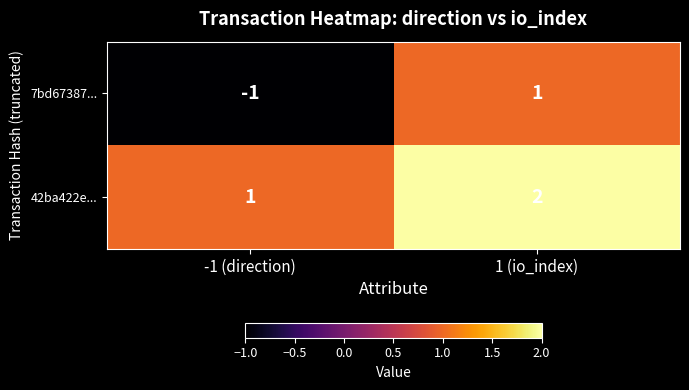

Which series changed the most between -1 (direction) and 1 (io_index)?

7bd67387...